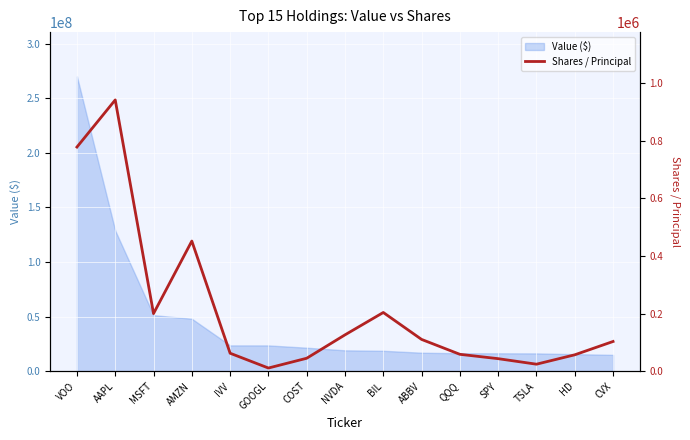

How many values exceed 103028?

7